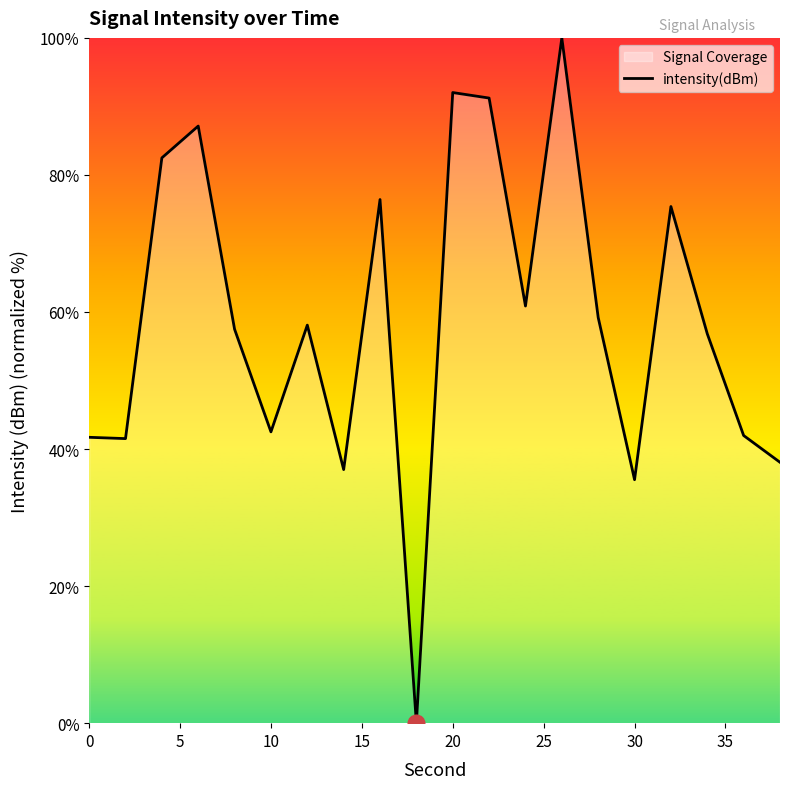

What is the difference between the maximum and minimum values?

100.0